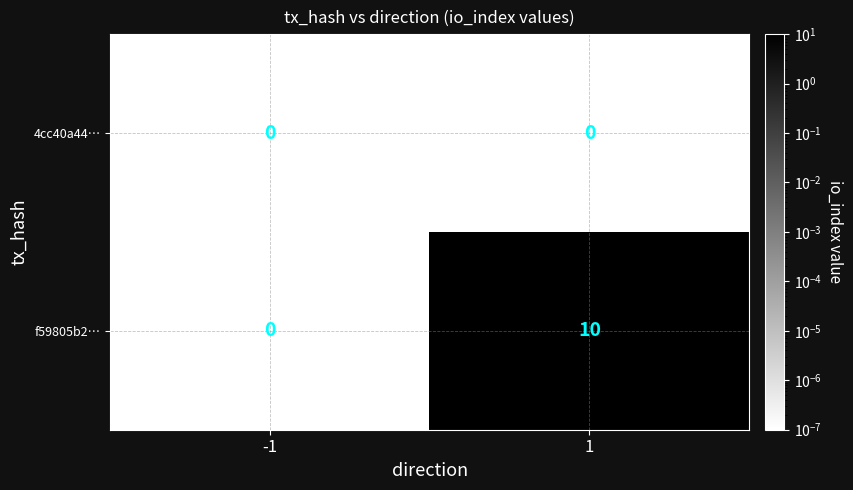

Rank the series by their maximum value, from highest to lowest.

f59805b2…, 4cc40a44…